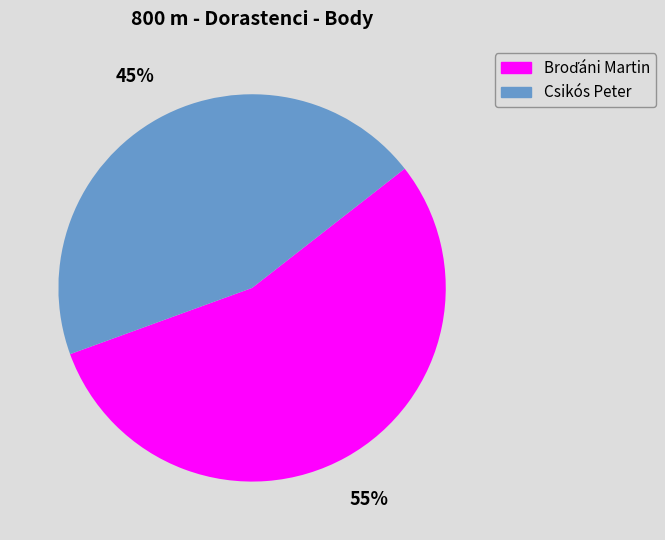

To the nearest percent, what percentage of the pie is Csikós Peter?

45%